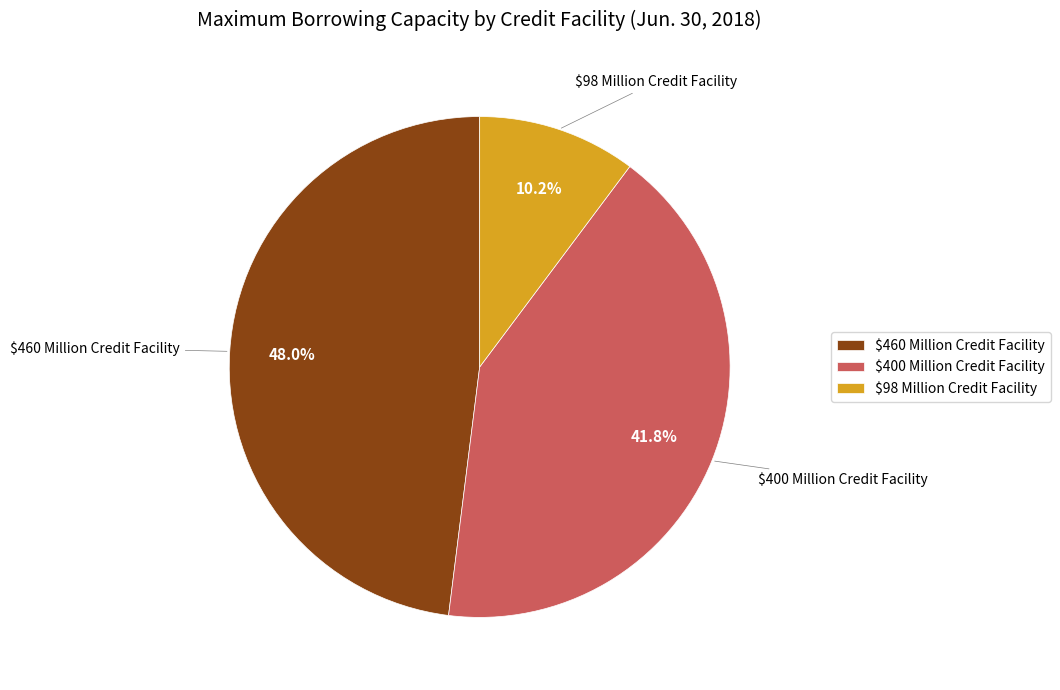

What percentage is the $460 Million Credit Facility slice, to the nearest percent?

48%